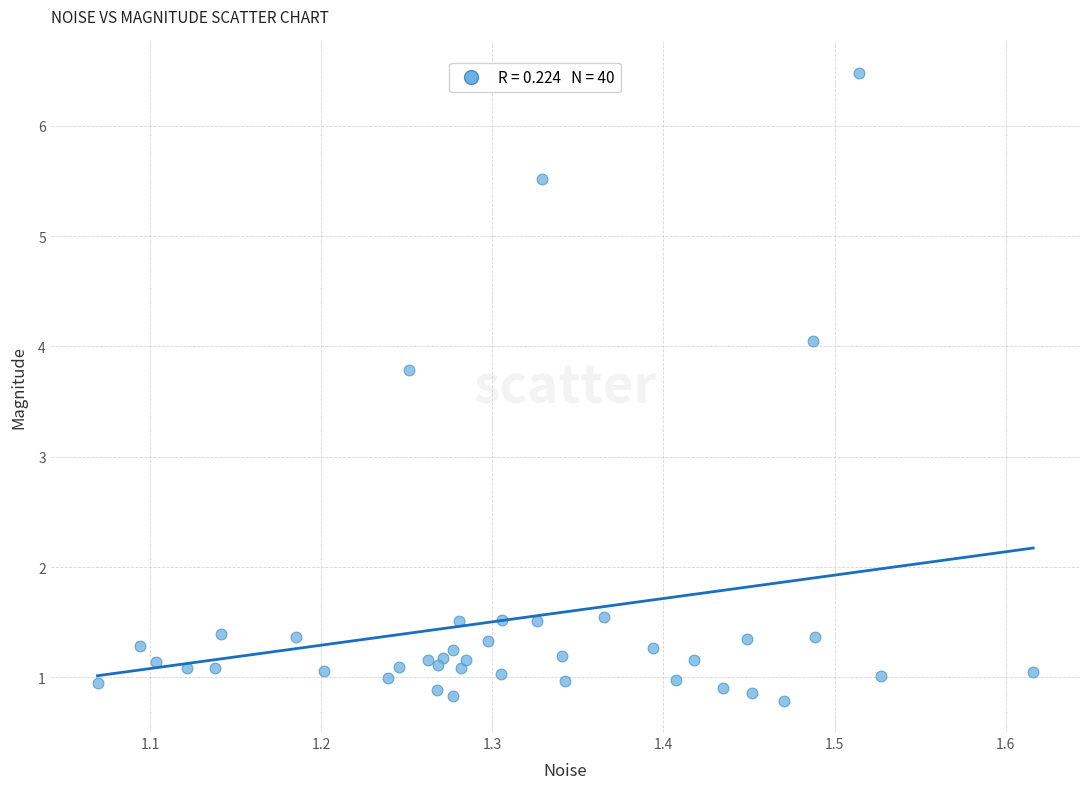

What Y value in the scatter plot is closest to 3?

3.8